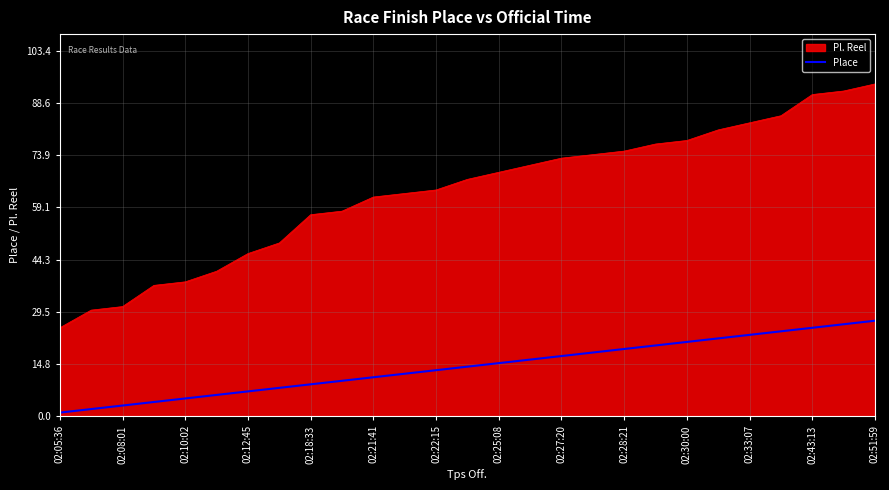

What is the difference between the maximum and minimum values in the Pl. Reel series?

69